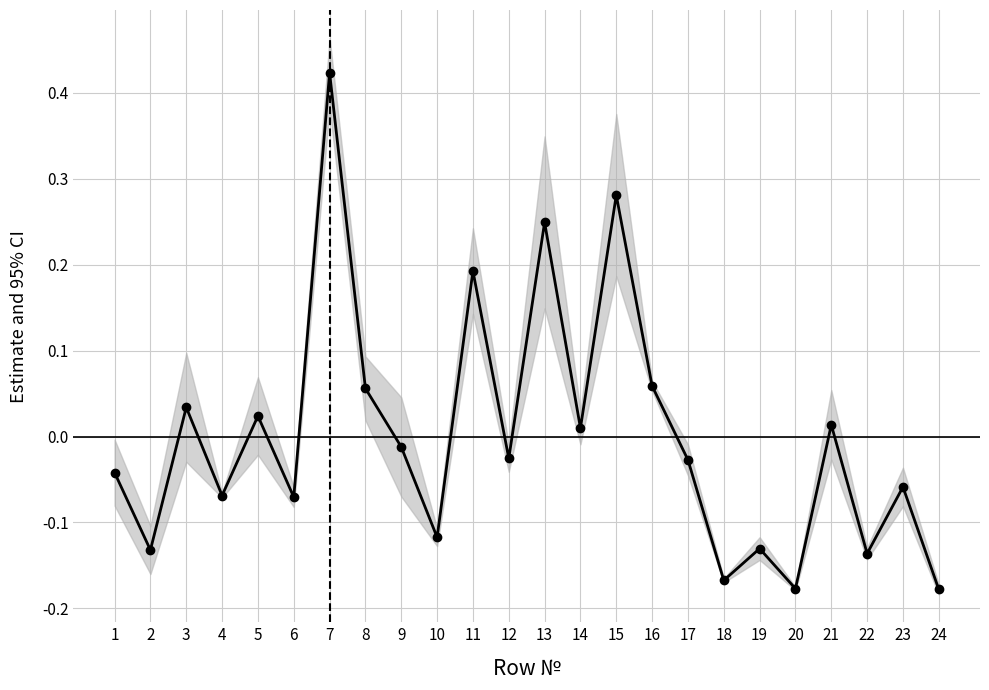

What is the maximum value shown in the chart?

0.4